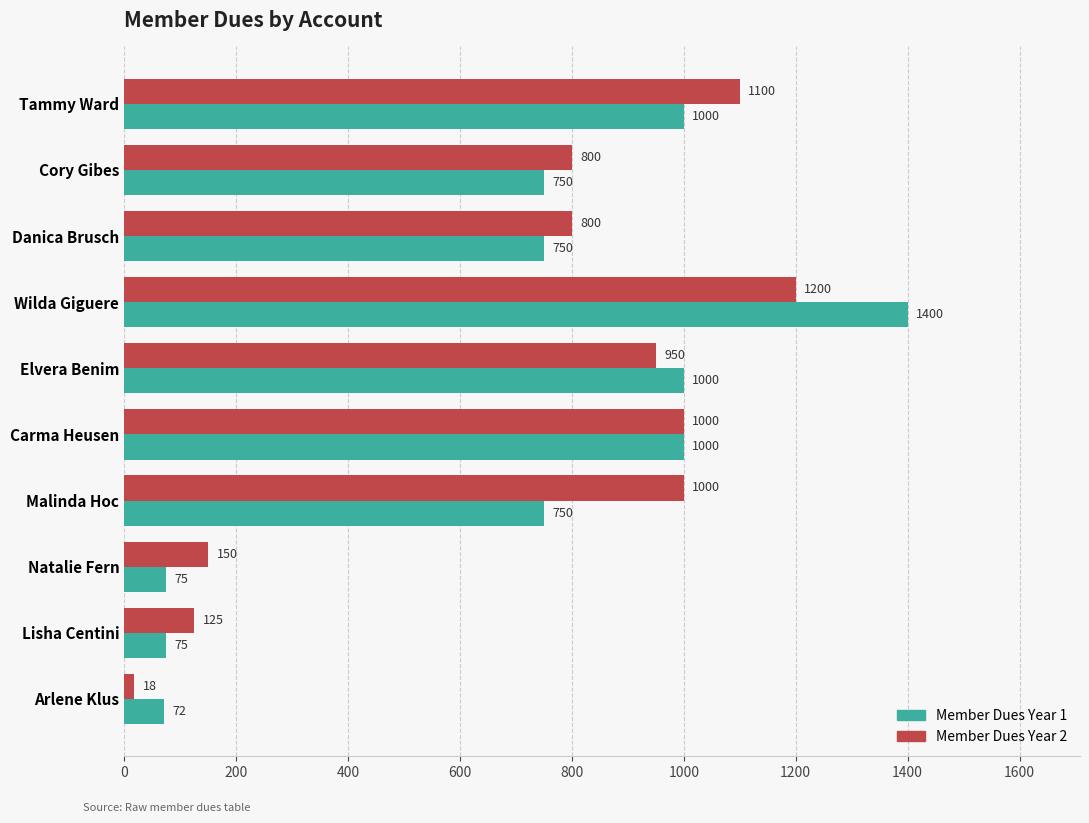

The Member Dues Year 2 series shows 18 at Arlene Klus. True or false?

True